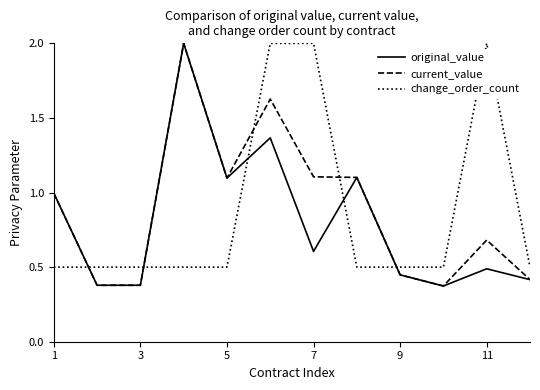

Which series ends up on top after the final intersection of original_value and change_order_count?

change_order_count